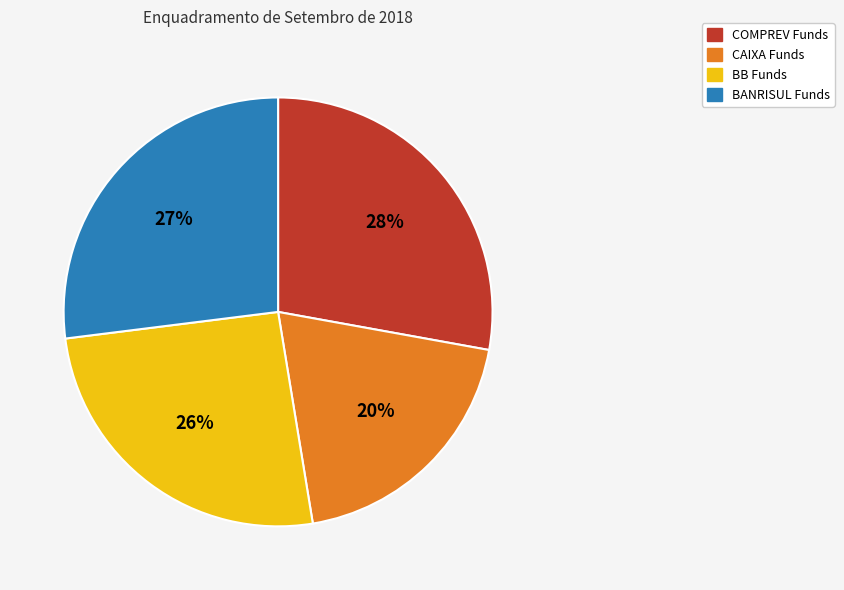

To the nearest percent, what is the difference between the largest and smallest slice percentages?

8%